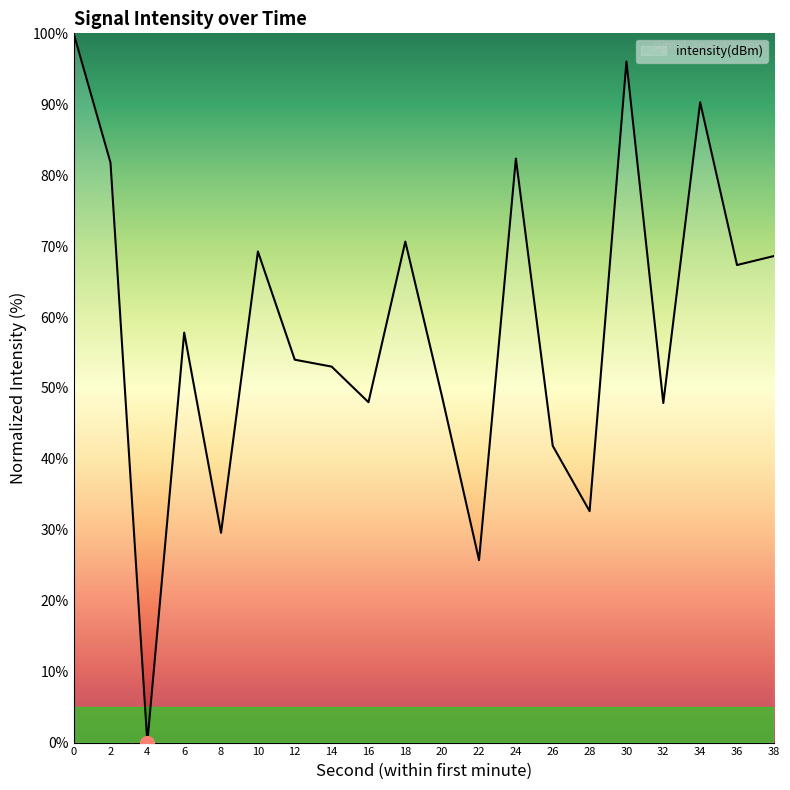

Read the value at 26.

41.8